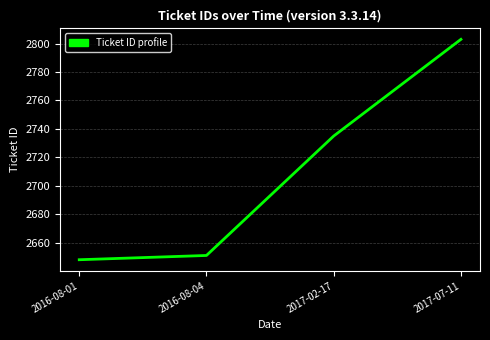

Is it true that the value at 2017-07-11 is 2803?

True